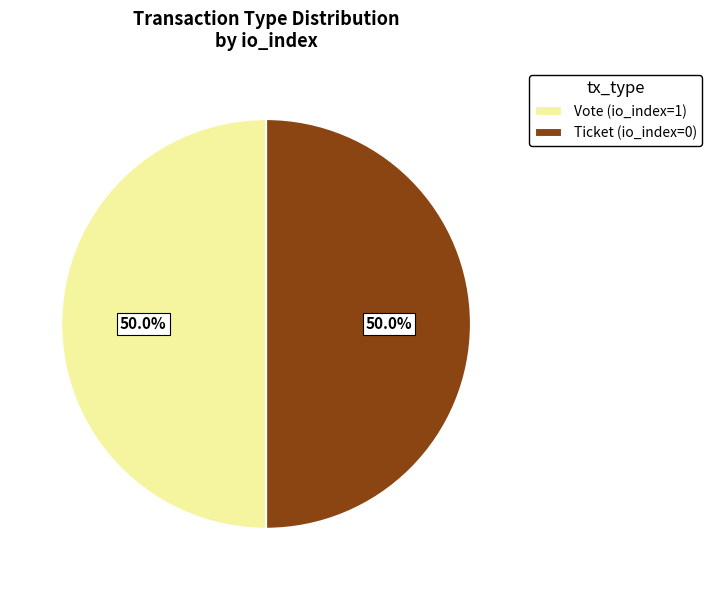

What is the ratio of the value at Ticket (io_index=0) to the value at Vote (io_index=1)?

1.0